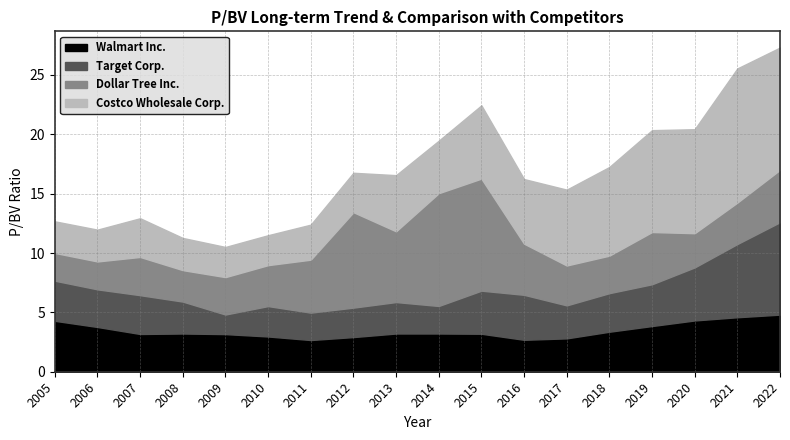

What is the sum of all Costco Wholesale Corp. values?

96.2